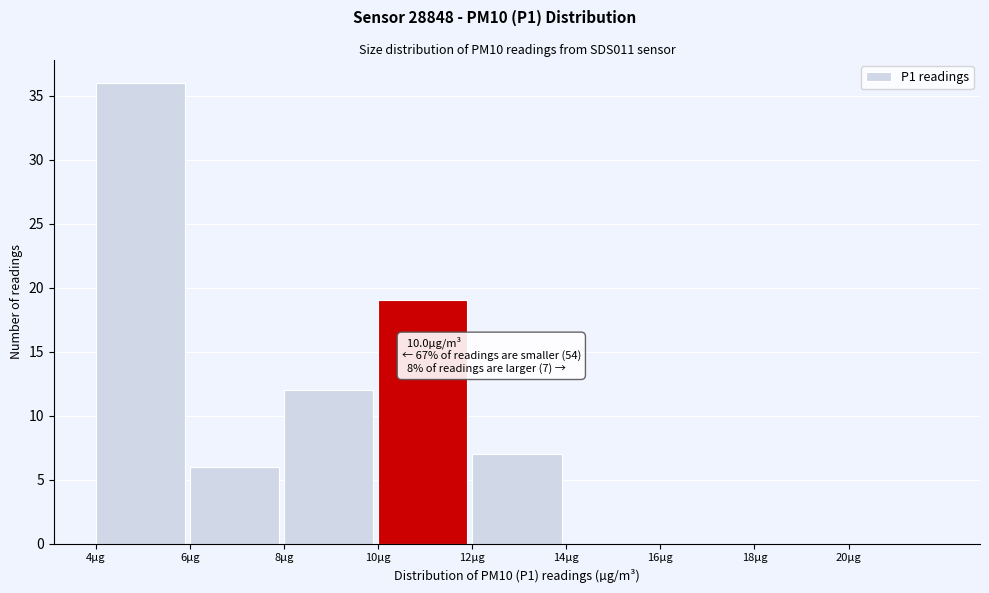

Over which range of the x-axis is the bar tallest?

4 to 6